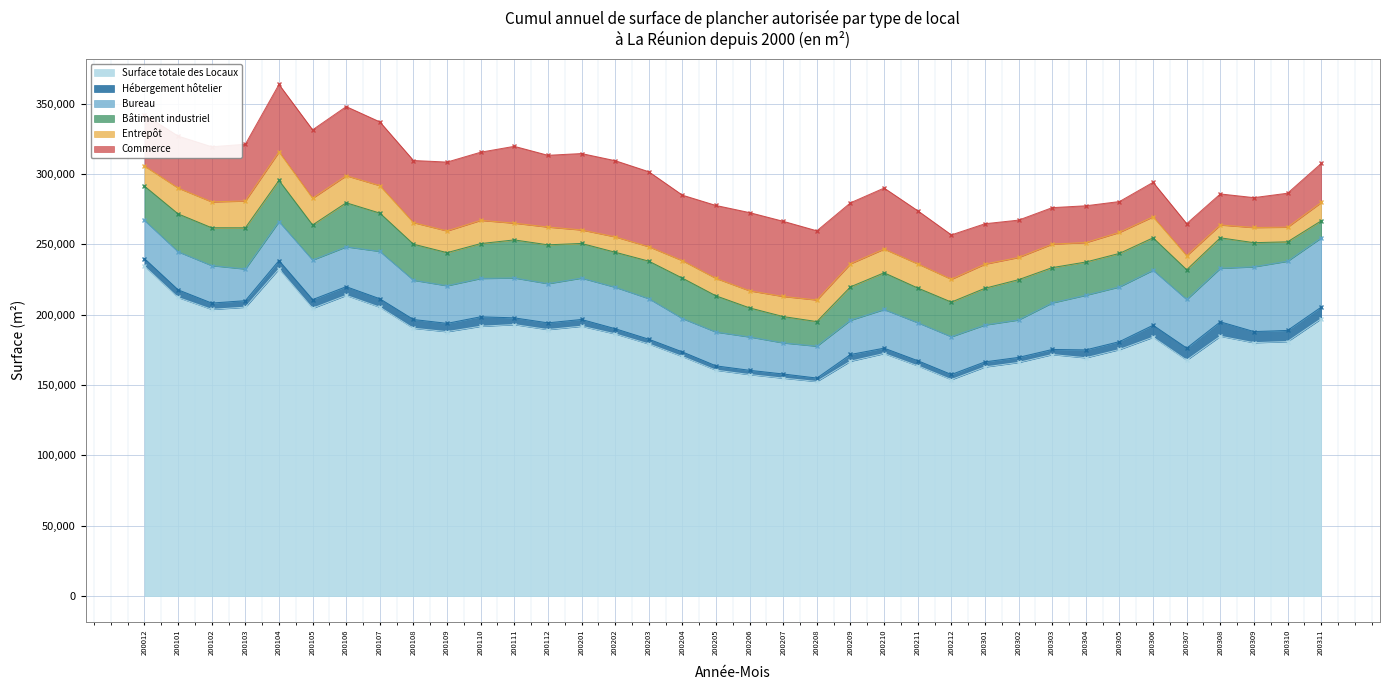

Is the value of Bureau at 200310 greater than the value of Entrepôt at 200309?

Yes